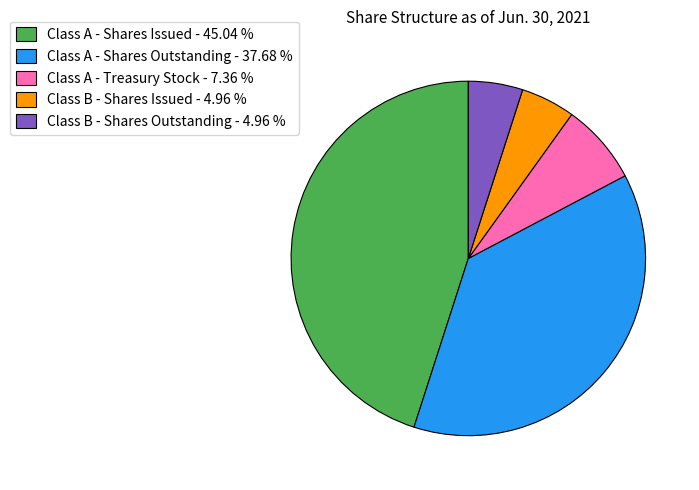

Is the sum of Class A - Shares Outstanding and Class B - Shares Issued greater than half?

No